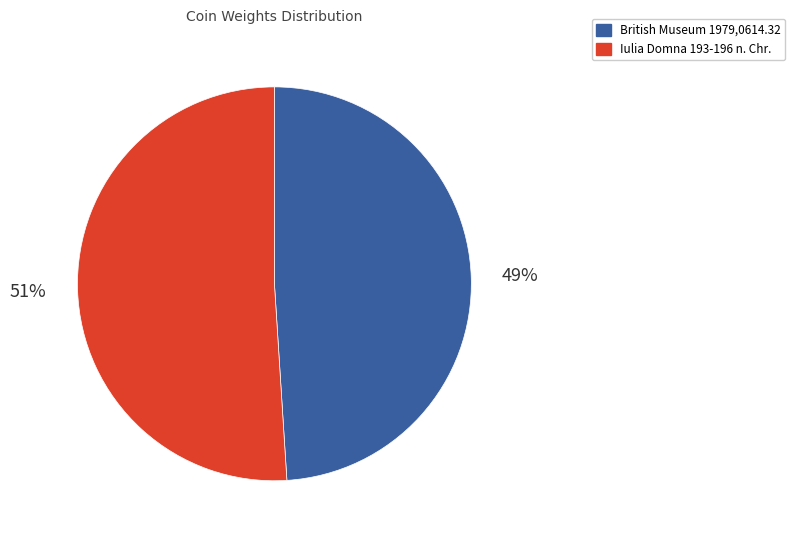

Which slice represents more than half of the pie?

Iulia Domna 193-196 n. Chr.